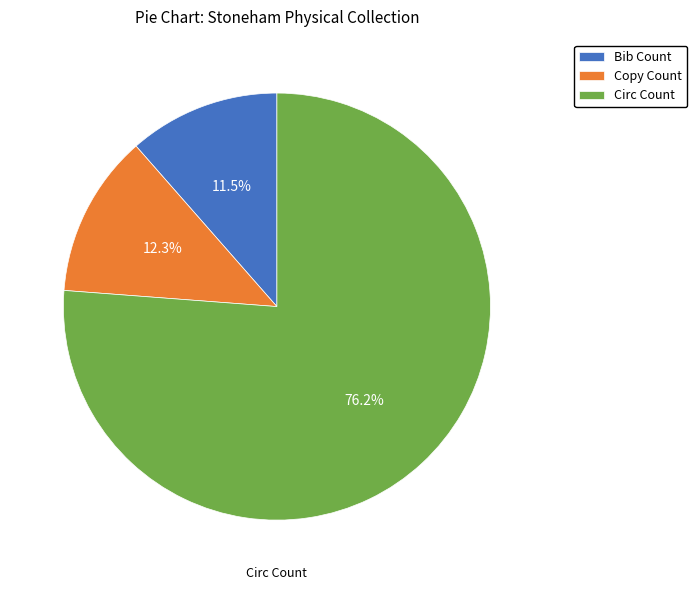

Which category has the biggest portion of the pie?

Circ Count